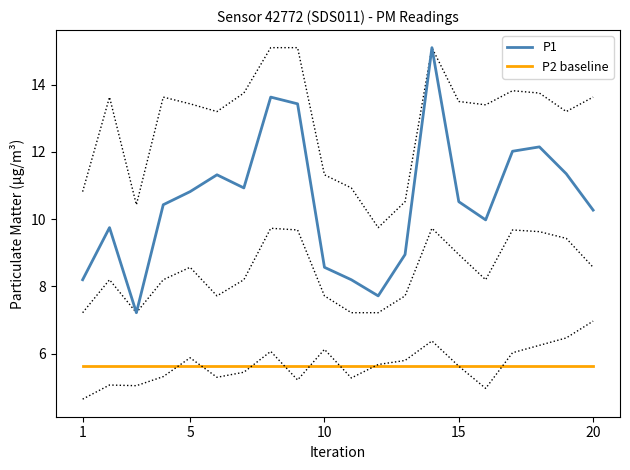

Which series has the widest spread of values?

P1